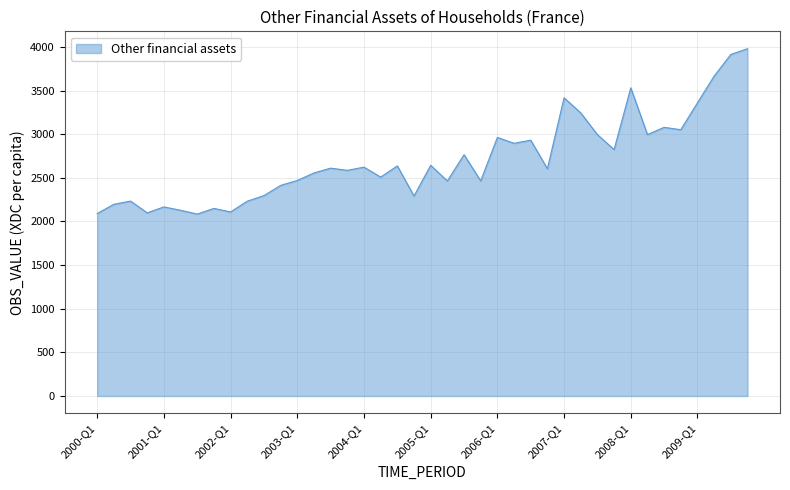

True or false: the data has more than 0 interior local peaks.

True